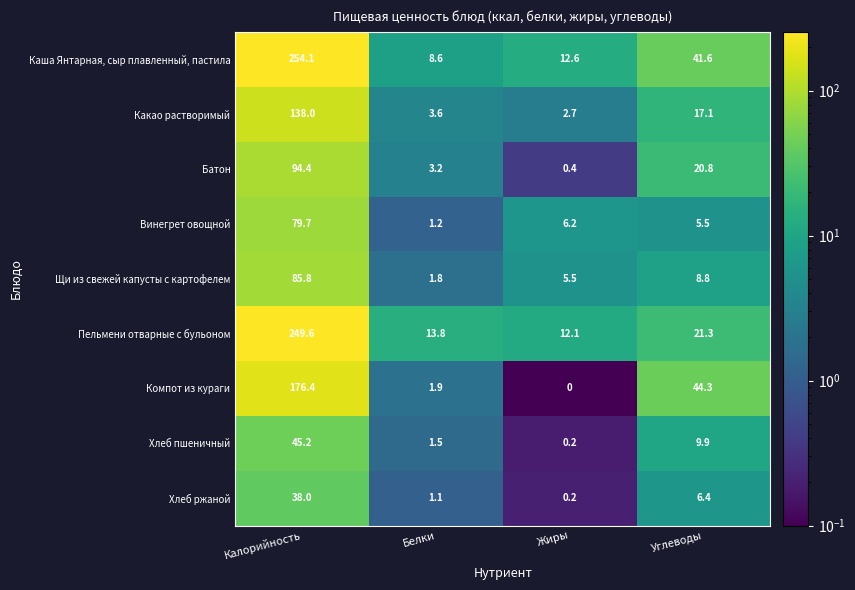

Which series has the widest spread of values?

Каша Янтарная, сыр плавленный, пастила